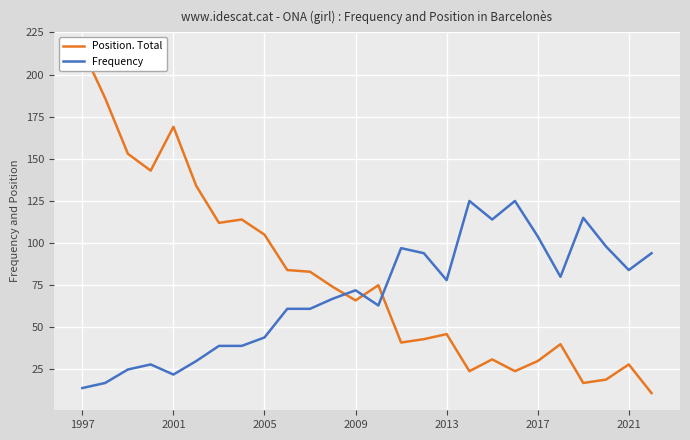

True or false: Frequency and Position. Total intersect in this chart.

True